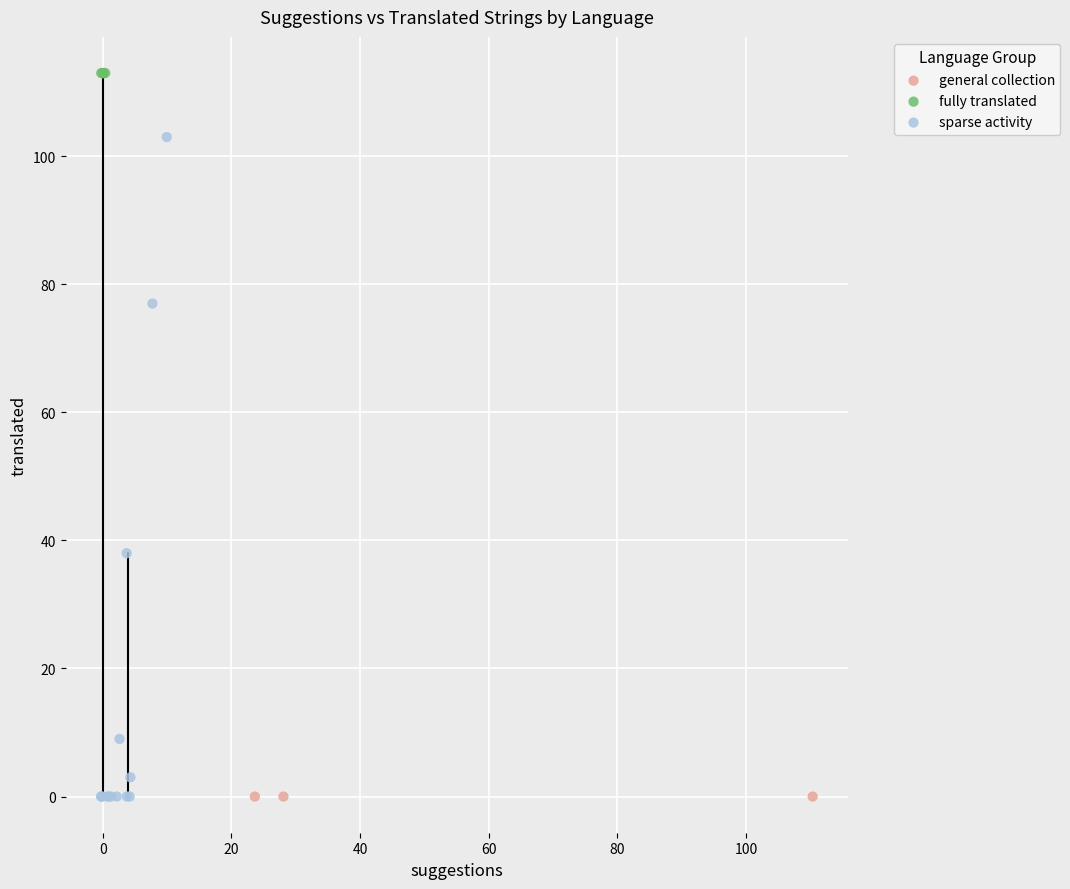

What are all the series names shown in the legend?

general collection, fully translated, sparse activity